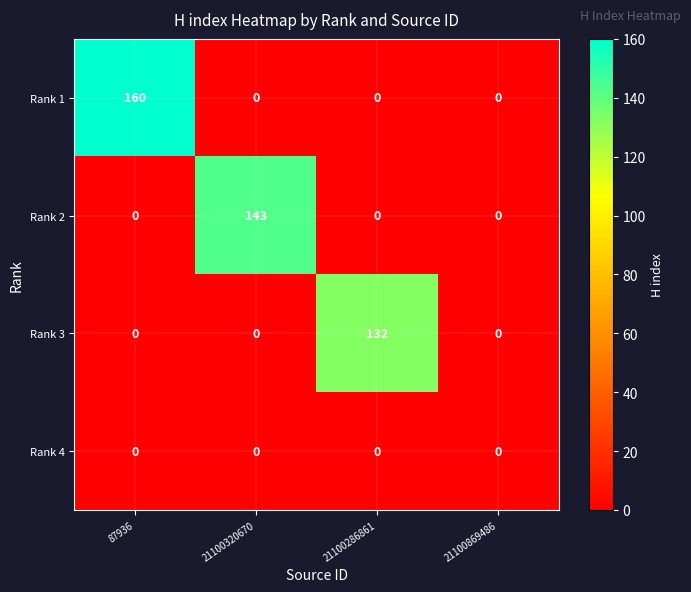

What is the difference between the Rank 1 values at 21100286861 and 87936?

160